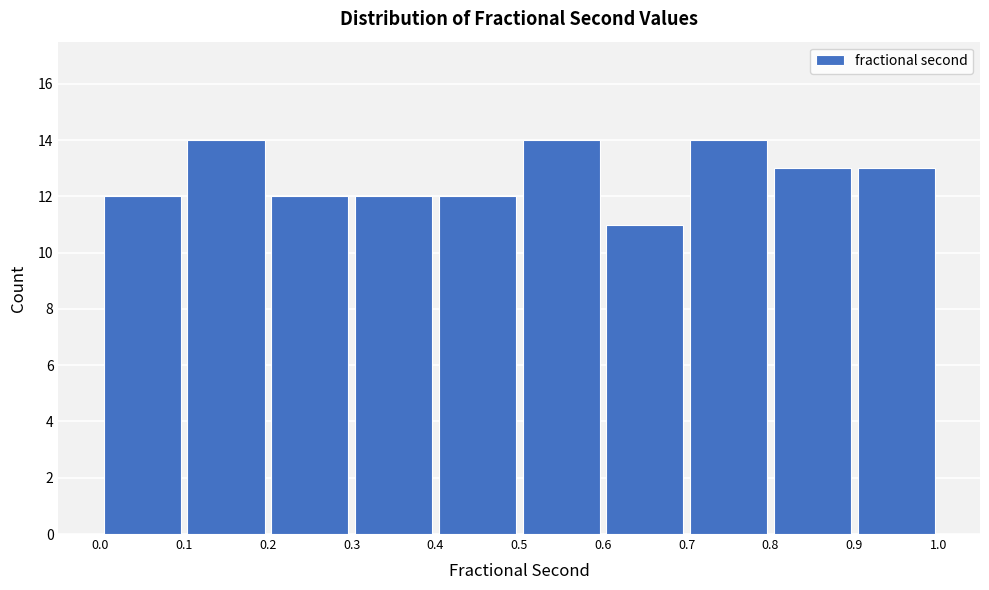

What is the height of the bar covering 0.4 to 0.5 on the x-axis? The values are not printed on the chart, so give them approximately, as read against the axis.

12